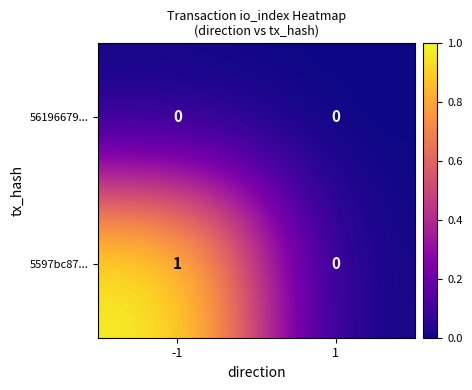

True or false: 56196679... has a value of 0 at -1.

True